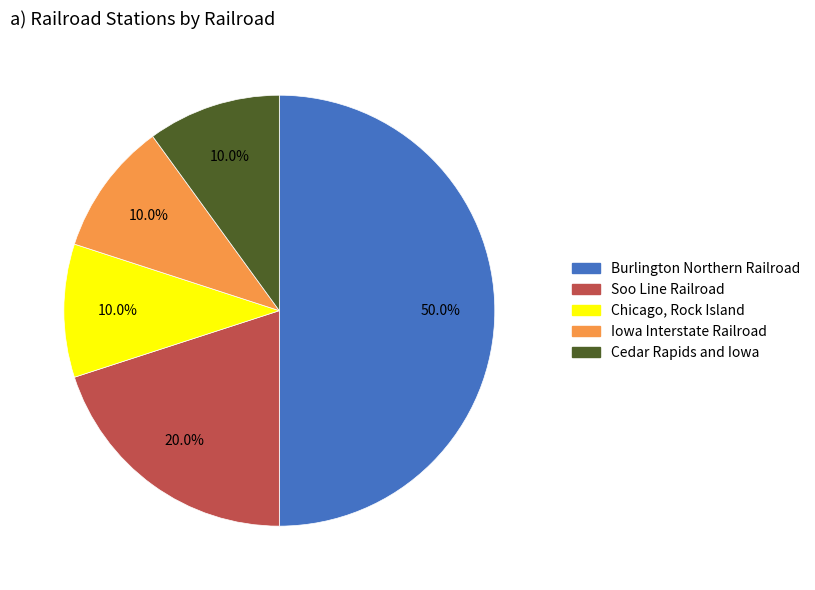

Is it true that Iowa Interstate Railroad is 1% of the pie?

False